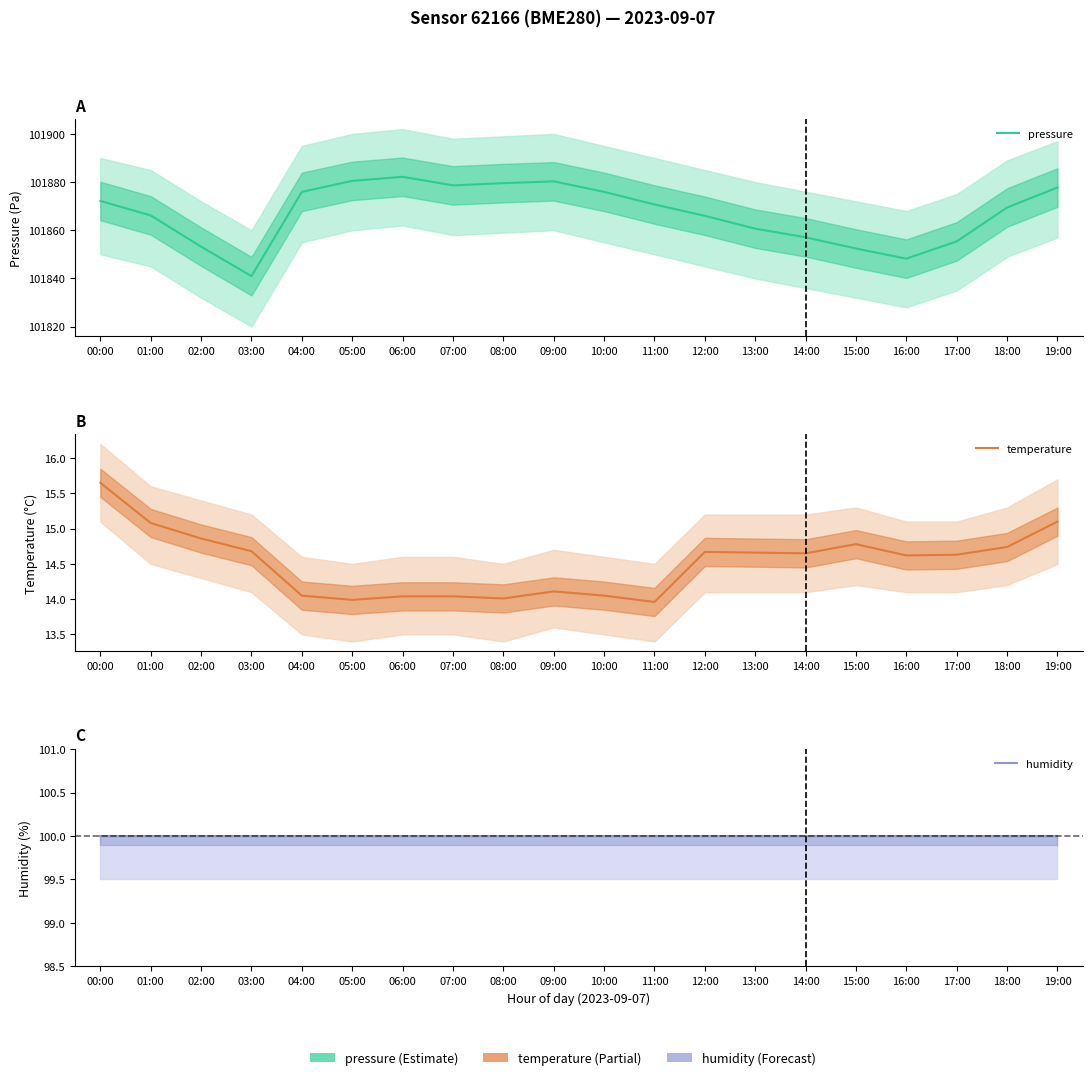

At which label is humidity closest to 100?

00:00